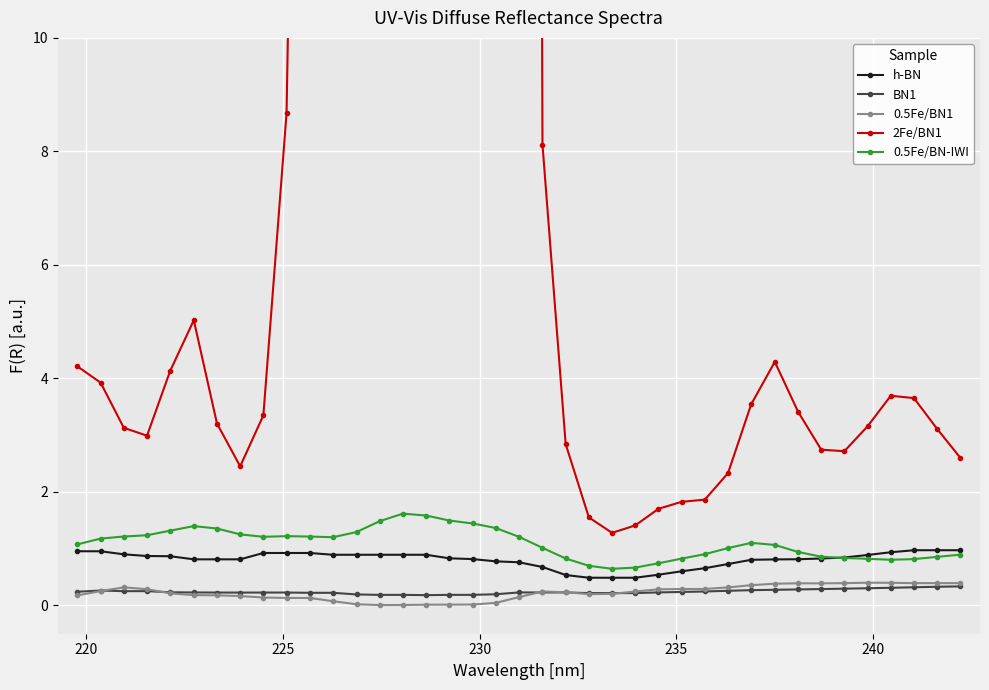

Is this an area chart (filled region under the line)?

No